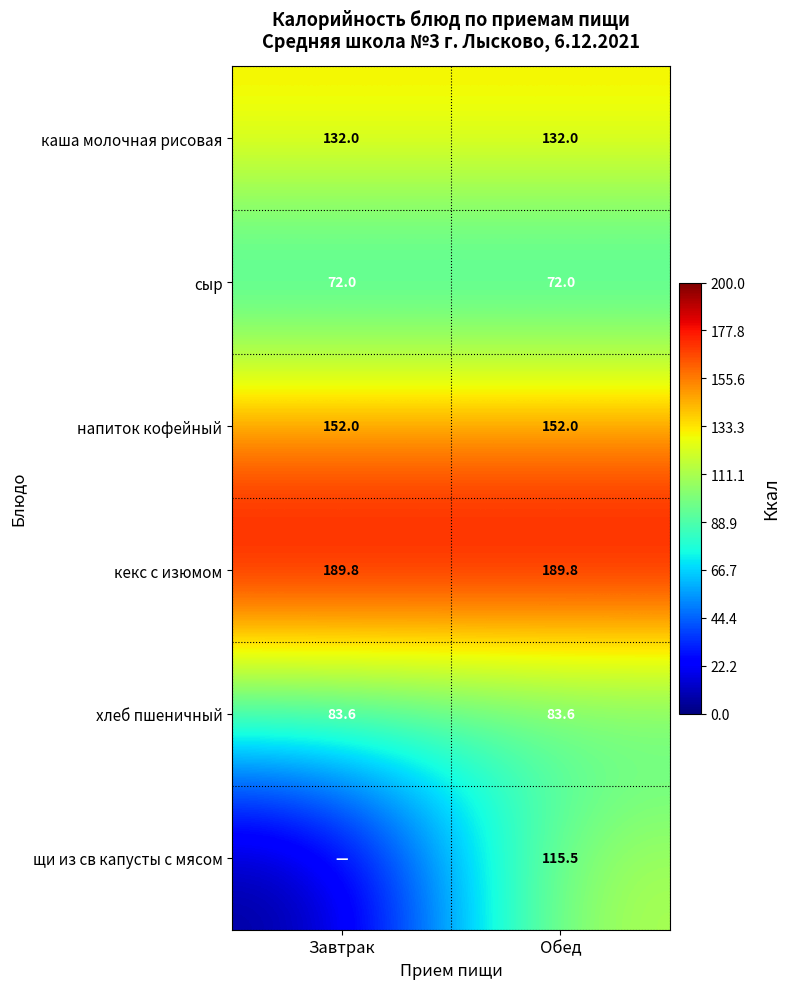

The щи из св капусты с мясом series shows 205.6 at Обед. True or false?

False